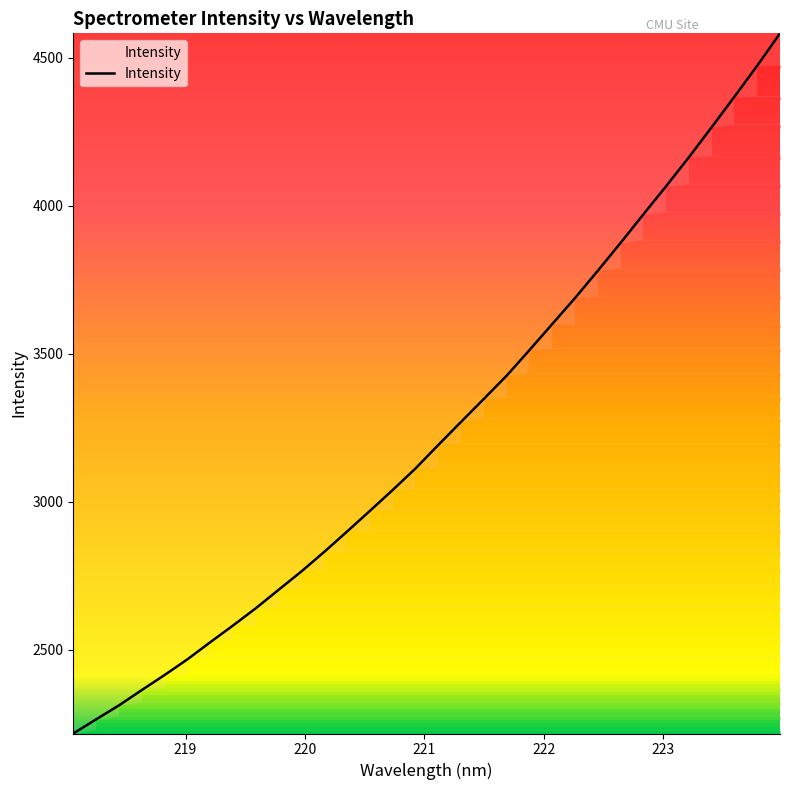

What is the difference between the maximum and minimum values?

2364.5